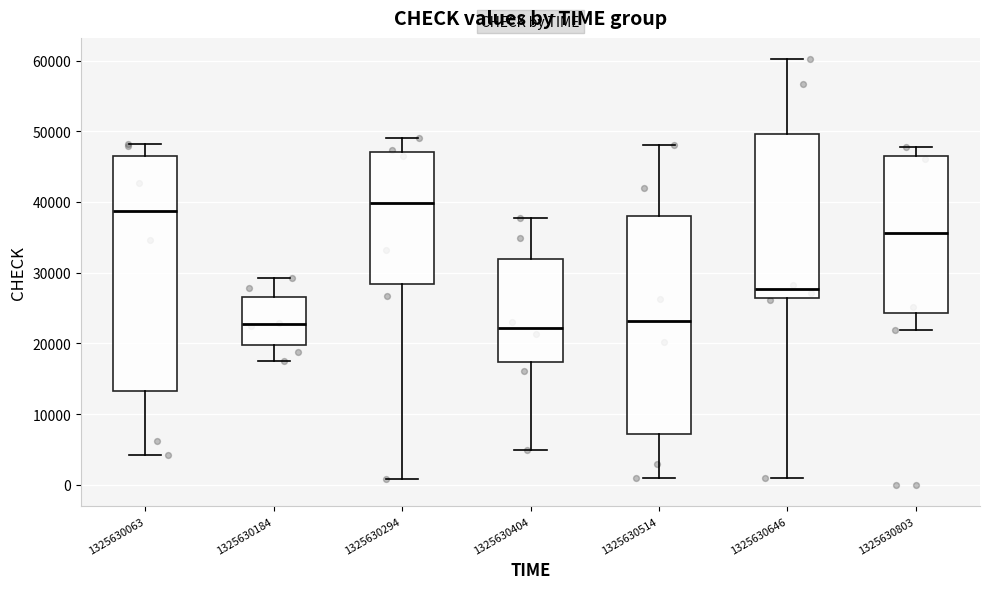

Reading left to right, transcribe this box plot: for each box, give where its median line is, the range the box spans, and where its two whiskers end, as read against the y-axis. The values are not printed on the chart, so give them approximately, as read against the axis.

1325630063: median 39000, box 13000 to 47000, whiskers 4000 to 48000
1325630184: median 23000, box 20000 to 27000, whiskers 18000 to 29000
1325630294: median 40000, box 28000 to 47000, whiskers 1000 to 49000
1325630404: median 22000, box 17000 to 32000, whiskers 5000 to 38000
1325630514: median 23000, box 7000 to 38000, whiskers 1000 to 48000
1325630646: median 28000, box 26000 to 50000, whiskers 1000 to 60000
1325630803: median 36000, box 24000 to 46000, whiskers 22000 to 48000